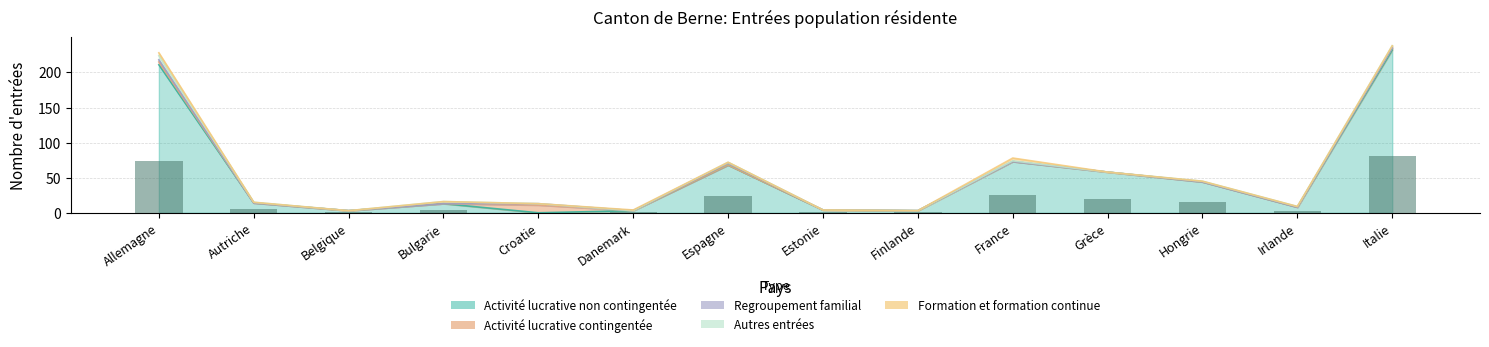

The value of Formation et formation continue at Danemark is 1. True or false?

False